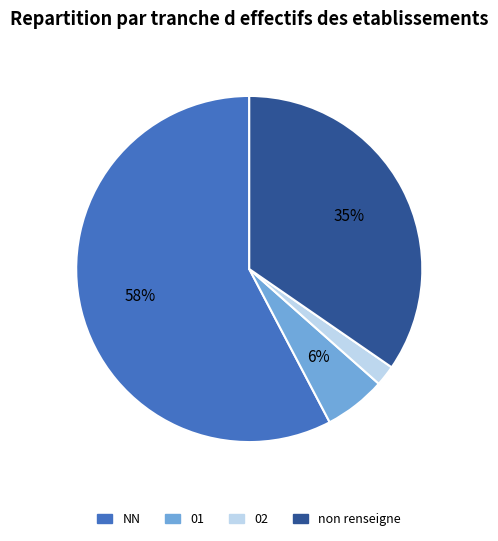

To the nearest percent, what percentage of the pie is 01?

6%